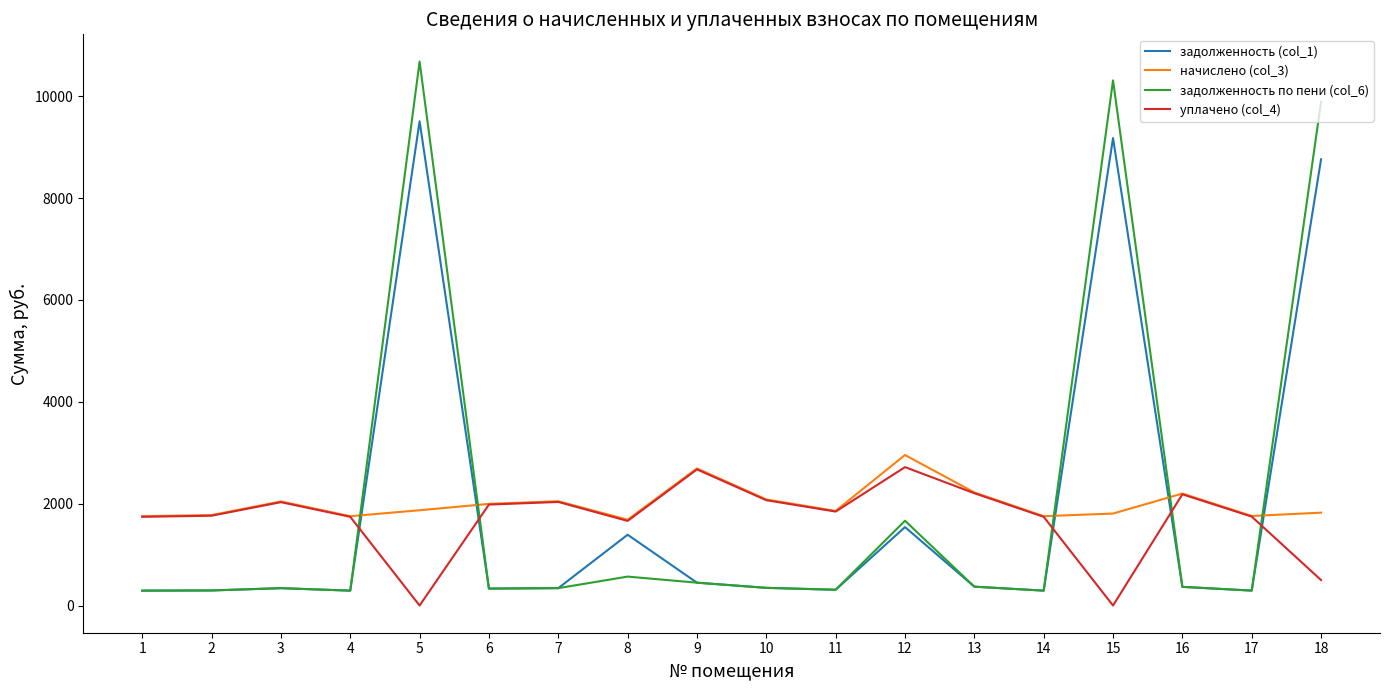

Is the value of уплачено (col_4) at 5 greater than the value of начислено (col_3) at 1?

No